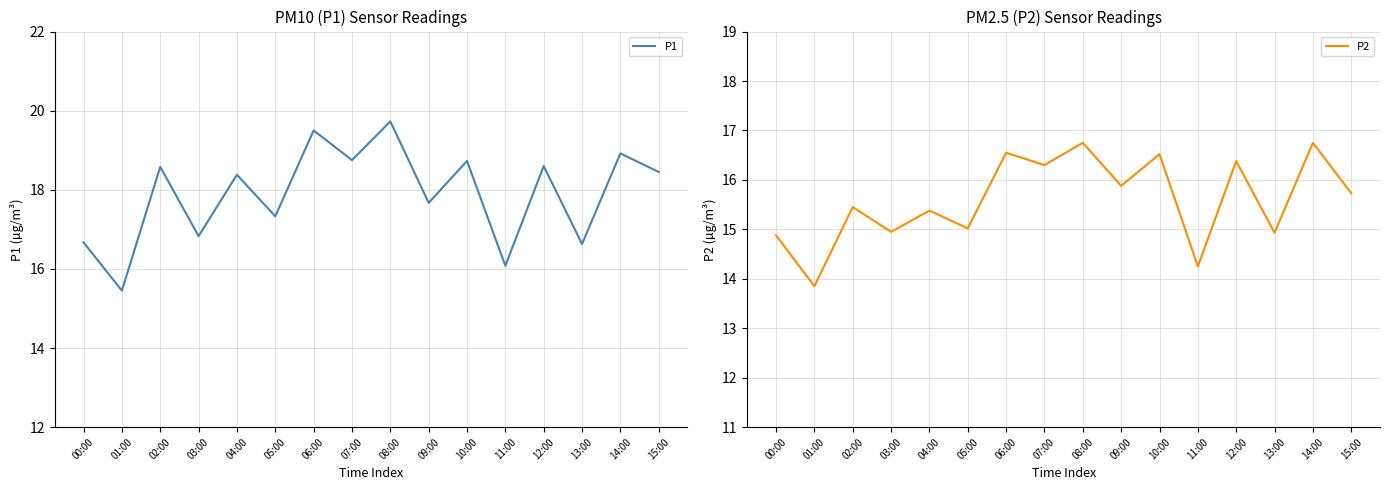

Rank the series by their average value, from lowest to highest.

P2, P1